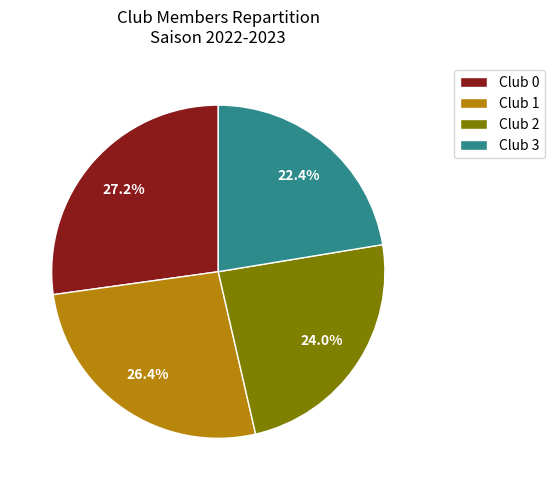

How many slices are in this pie chart?

4